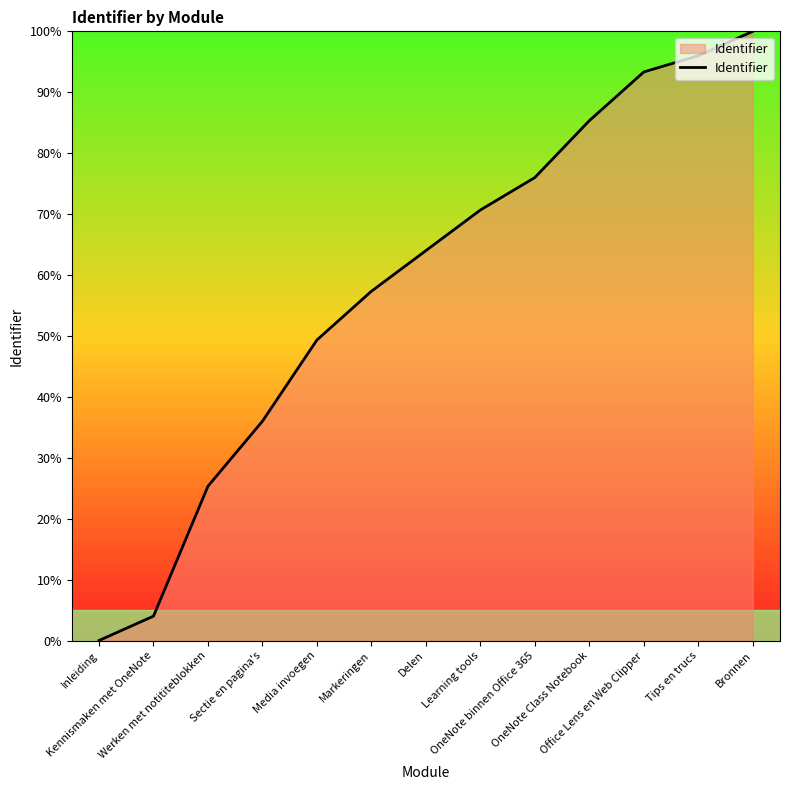

Which label corresponds to the largest value in the chart?

Bronnen